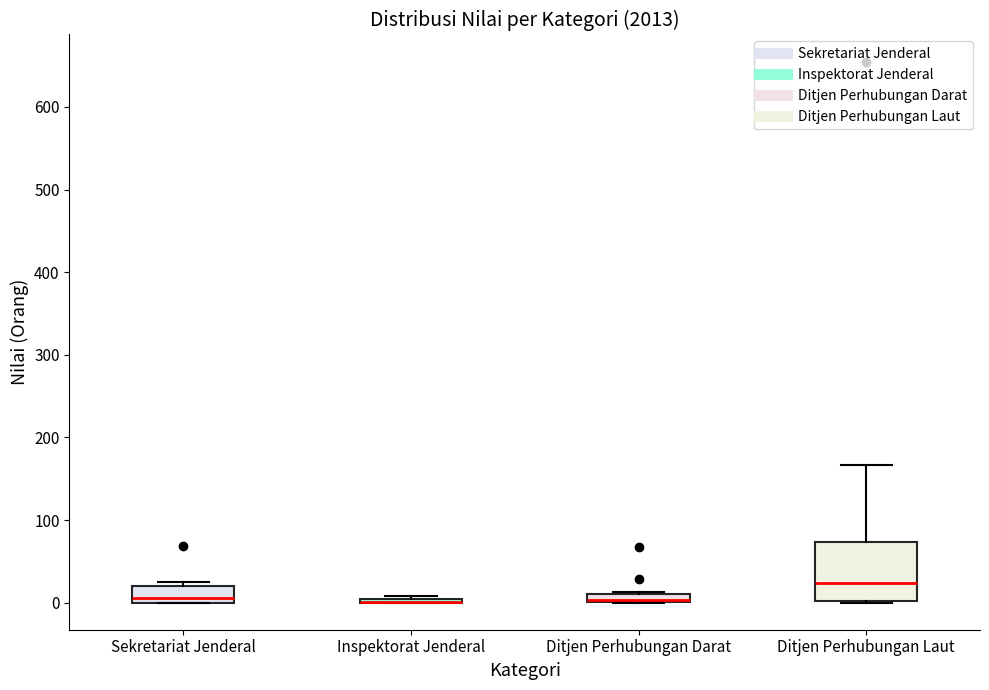

Where does the median line of the box for Sekretariat Jenderal sit on the y-axis? The values are not printed on the chart, so give them approximately, as read against the axis.

10